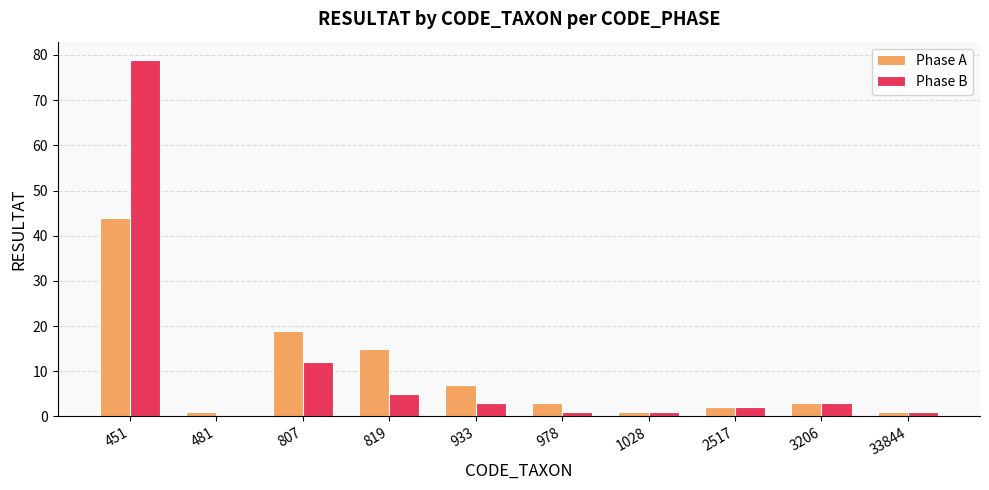

What is the difference between the Phase A values at 933 and 819?

8